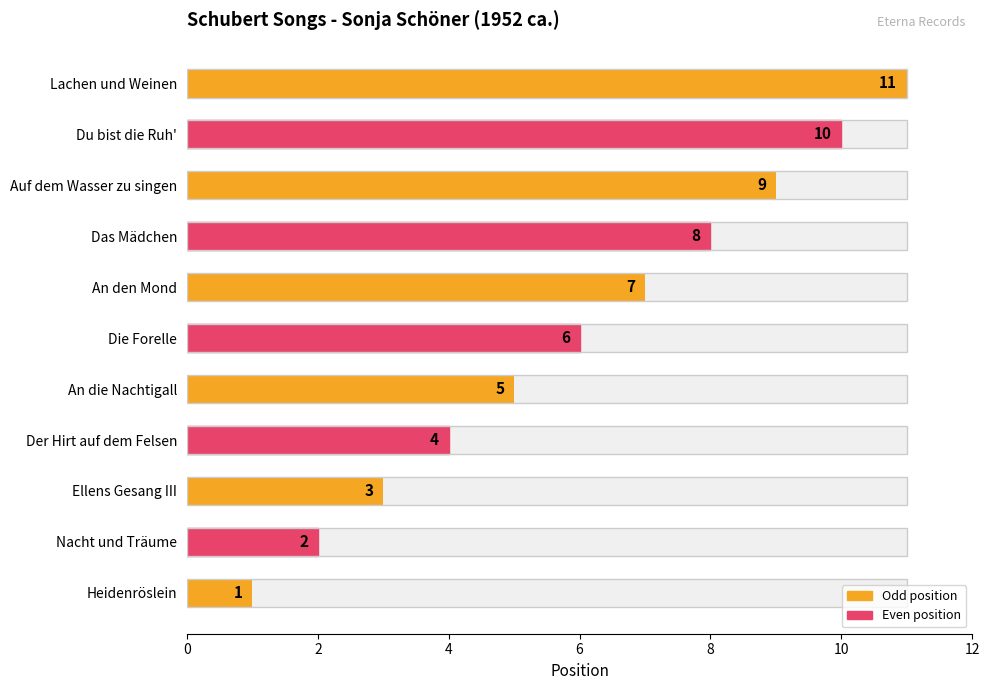

True or false: the data shows 2 at An die Nachtigall.

False